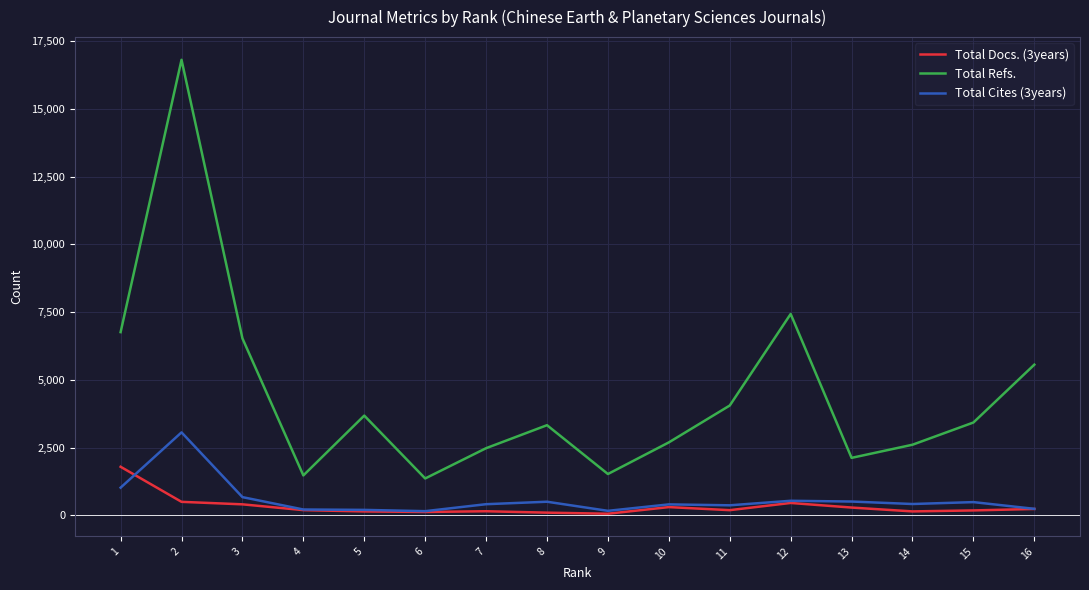

Which series has the largest range (max minus min)?

Total Refs.